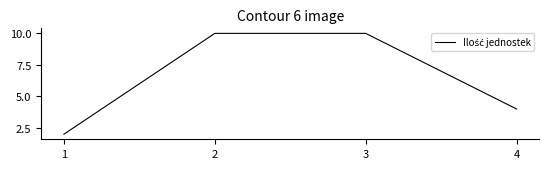

Reading left to right, what are all the values shown in this chart?

2	10	10	4